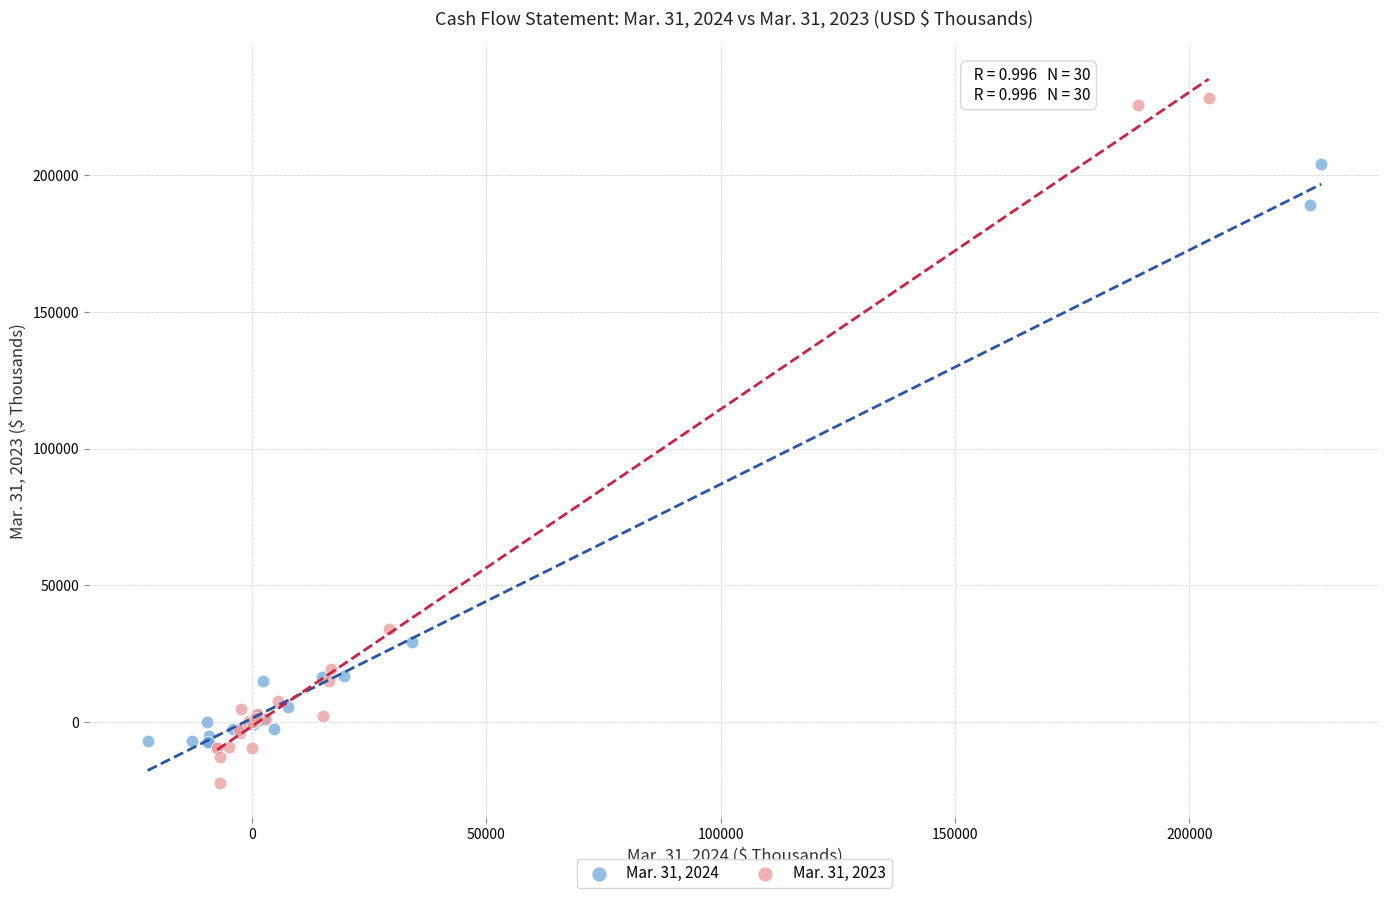

Which series contains the highest Y value?

Mar. 31, 2023